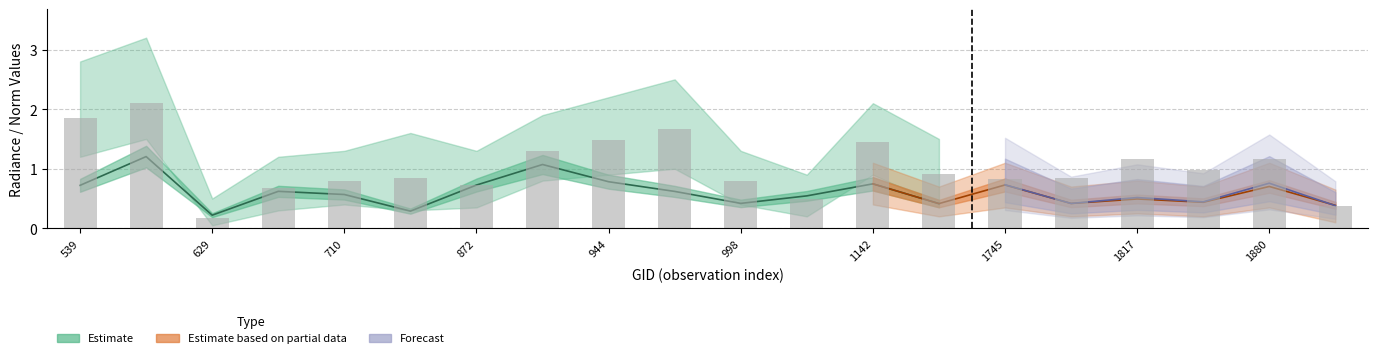

Reading left to right, what are all the values shown in this chart?

dnbrad: 1.9	2.1	0.2	0.7	0.8	0.8	0.7	1.3	1.5	1.7	0.8	0.5	1.5	0.9	0.8	0.8	1.2	1.0	1.2	0.4
rade9_aggzone_norm: 0.7	1.2	0.2	0.6	0.6	0.3	0.7	1.1	0.8	0.6	0.4	0.5	0.7	0.4	0.7	0.4	0.5	0.4	0.7	0.4
rade9_mult_nadir_norm: 0.8	1.4	0.2	0.6	0.6	0.3	0.7	1.2	0.9	0.7	0.4	0.6	0.7	0.4	0.7	0.4	0.5	0.4	0.8	0.4